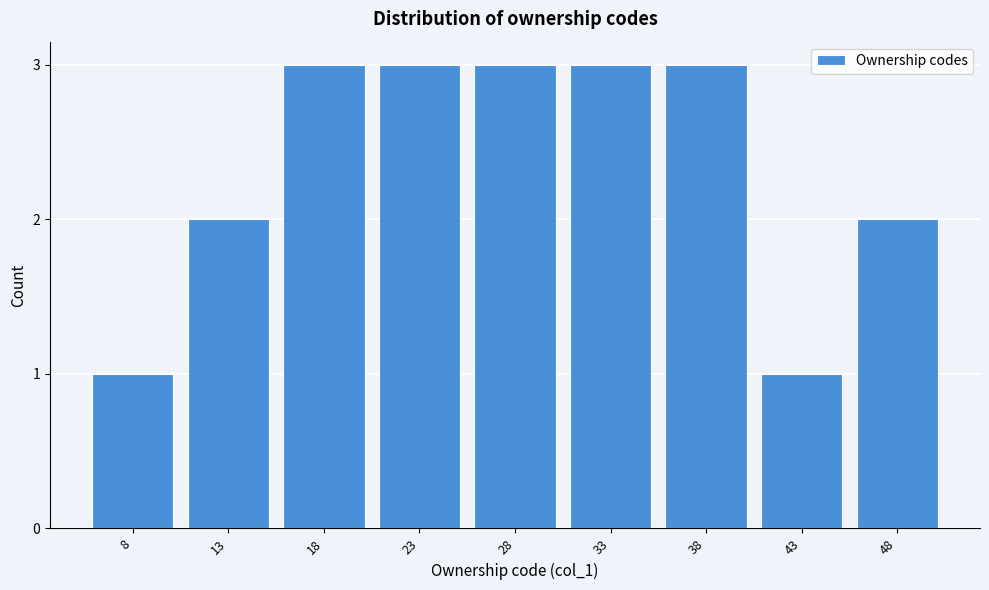

Reading left to right, extract all data points from this chart.

1	2	3	3	3	3	3	1	2